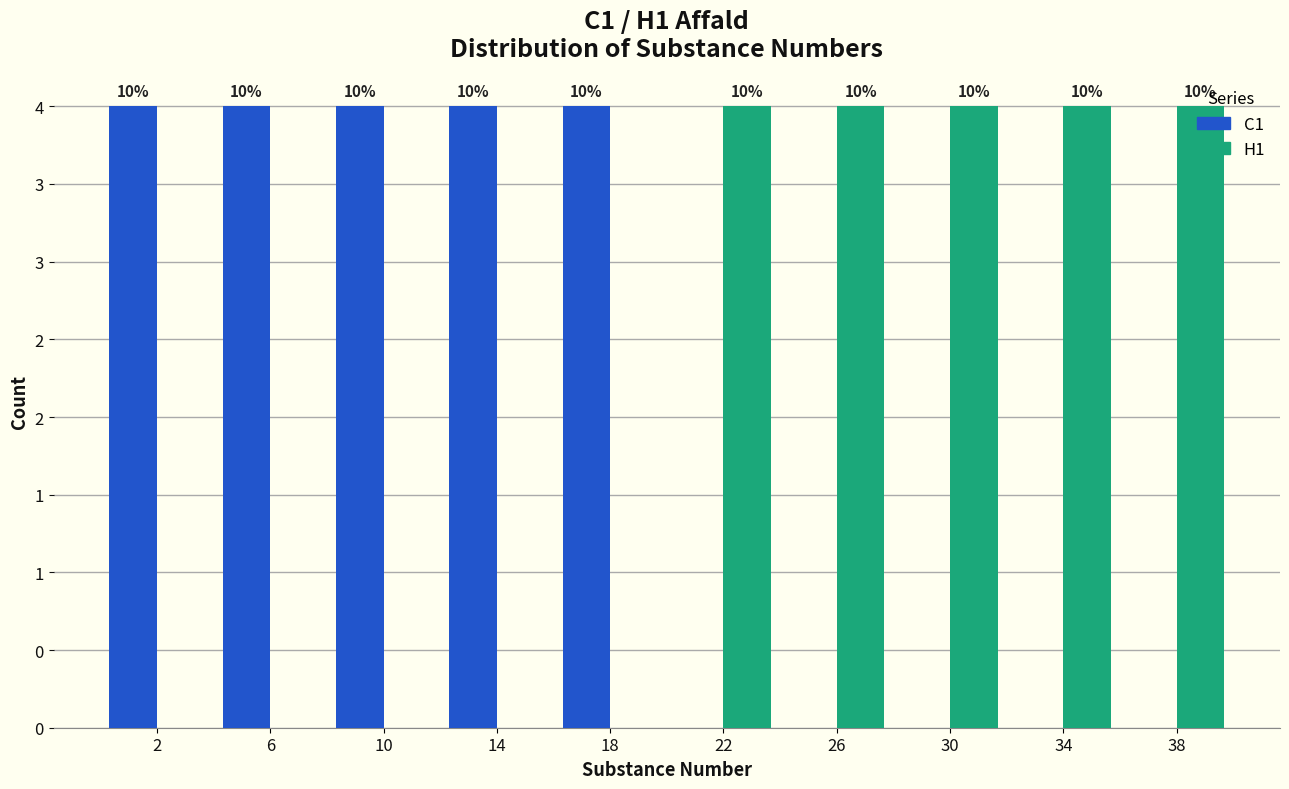

Does the chart contain stacked bars?

No